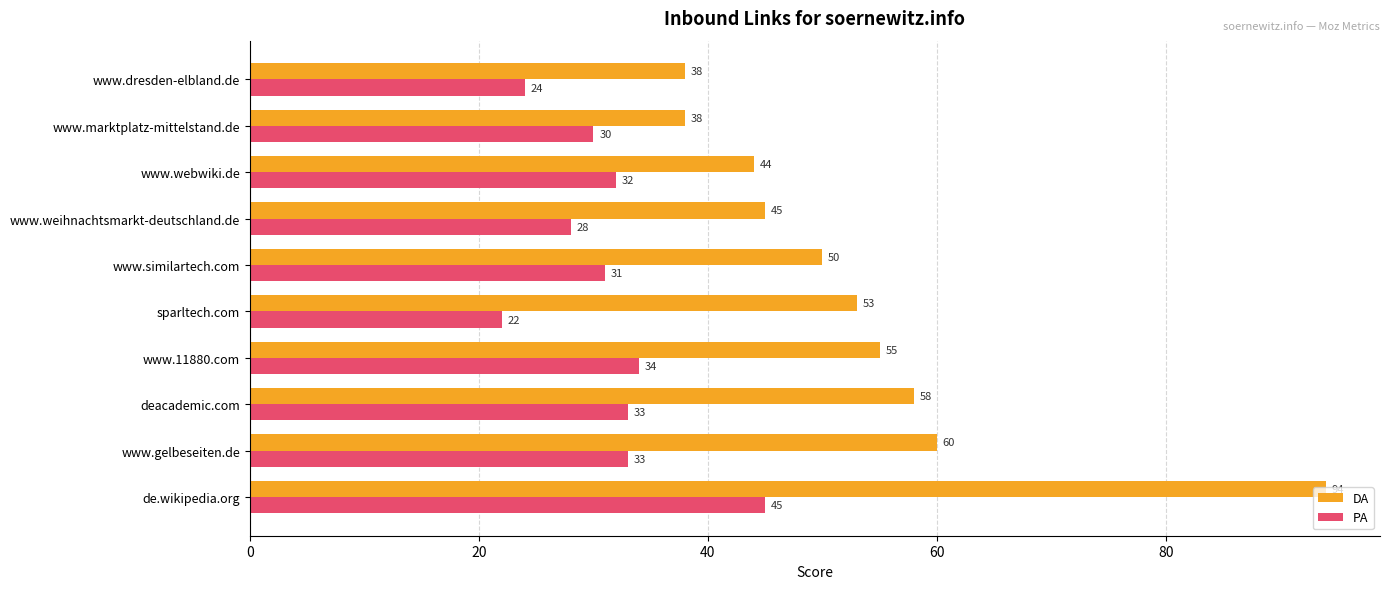

How many data points does each series have?

10